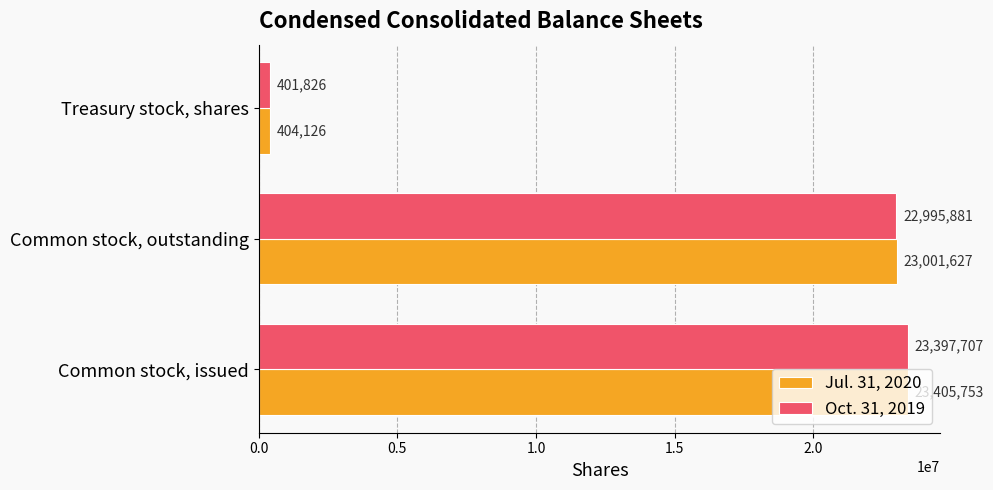

What is the difference between the Jul. 31, 2020 values at Common stock, issued and Treasury stock, shares?

23001627